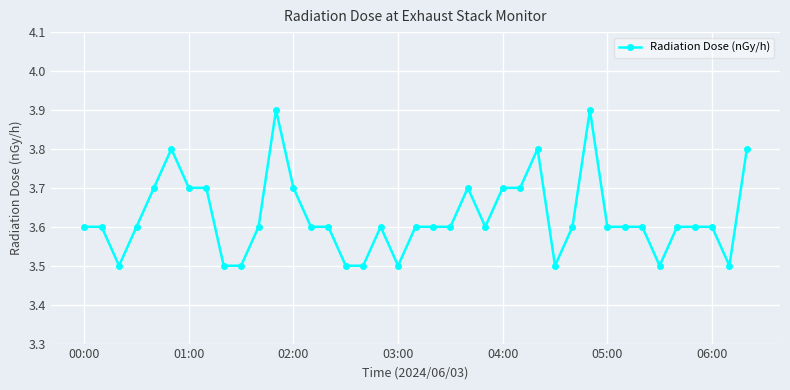

What is the minimum value shown in the chart?

3.5